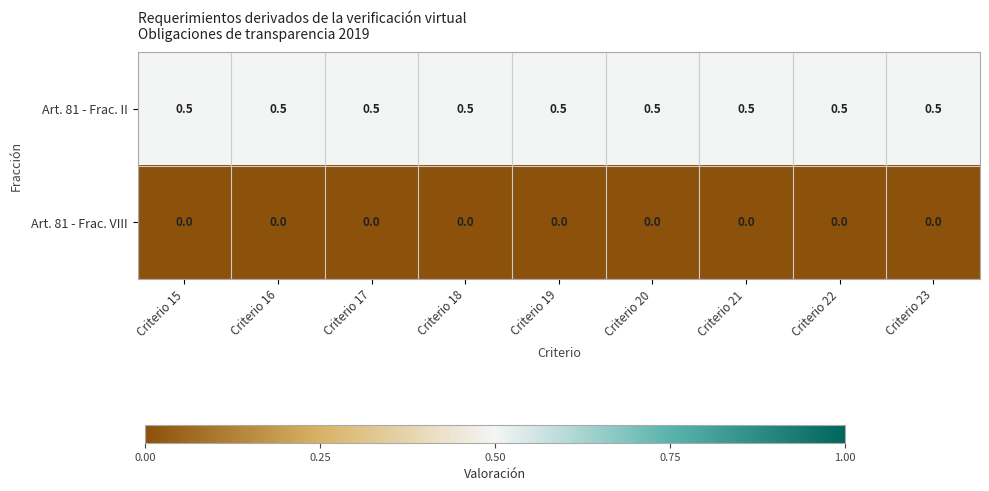

The Art. 81 - Frac. VIII series shows 0.0 at Criterio 23. True or false?

True